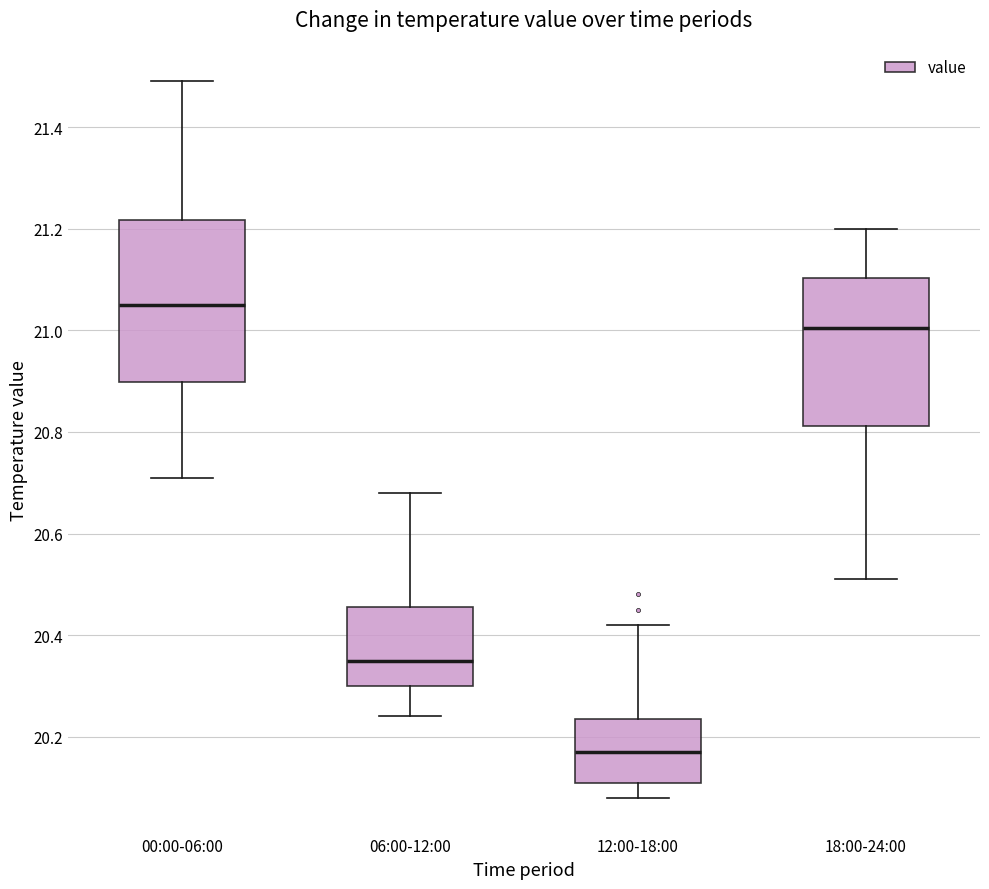

Reading left to right, read every box against the y-axis: the position of its median line, the range the box covers, and the ends of its whiskers. The values are not printed on the chart, so give them approximately, as read against the axis.

00:00-06:00: median 21.06, box 20.90 to 21.22, whiskers 20.72 to 21.50
06:00-12:00: median 20.36, box 20.30 to 20.46, whiskers 20.24 to 20.68
12:00-18:00: median 20.18, box 20.12 to 20.24, whiskers 20.08 to 20.42
18:00-24:00: median 21.00, box 20.82 to 21.10, whiskers 20.52 to 21.20